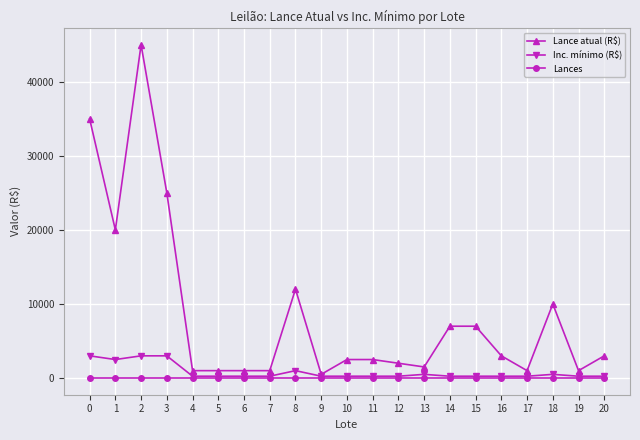

Is this an area chart (filled region under the line)?

No